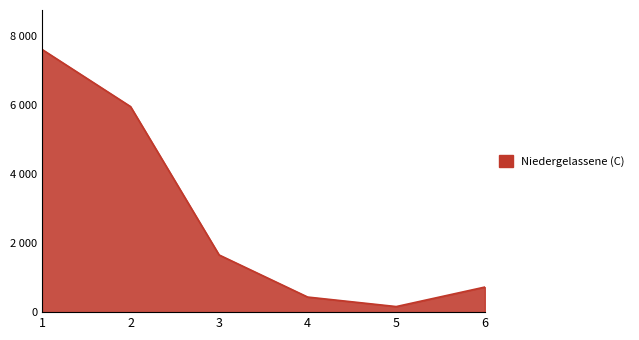

Does the chart have visible grid lines?

No